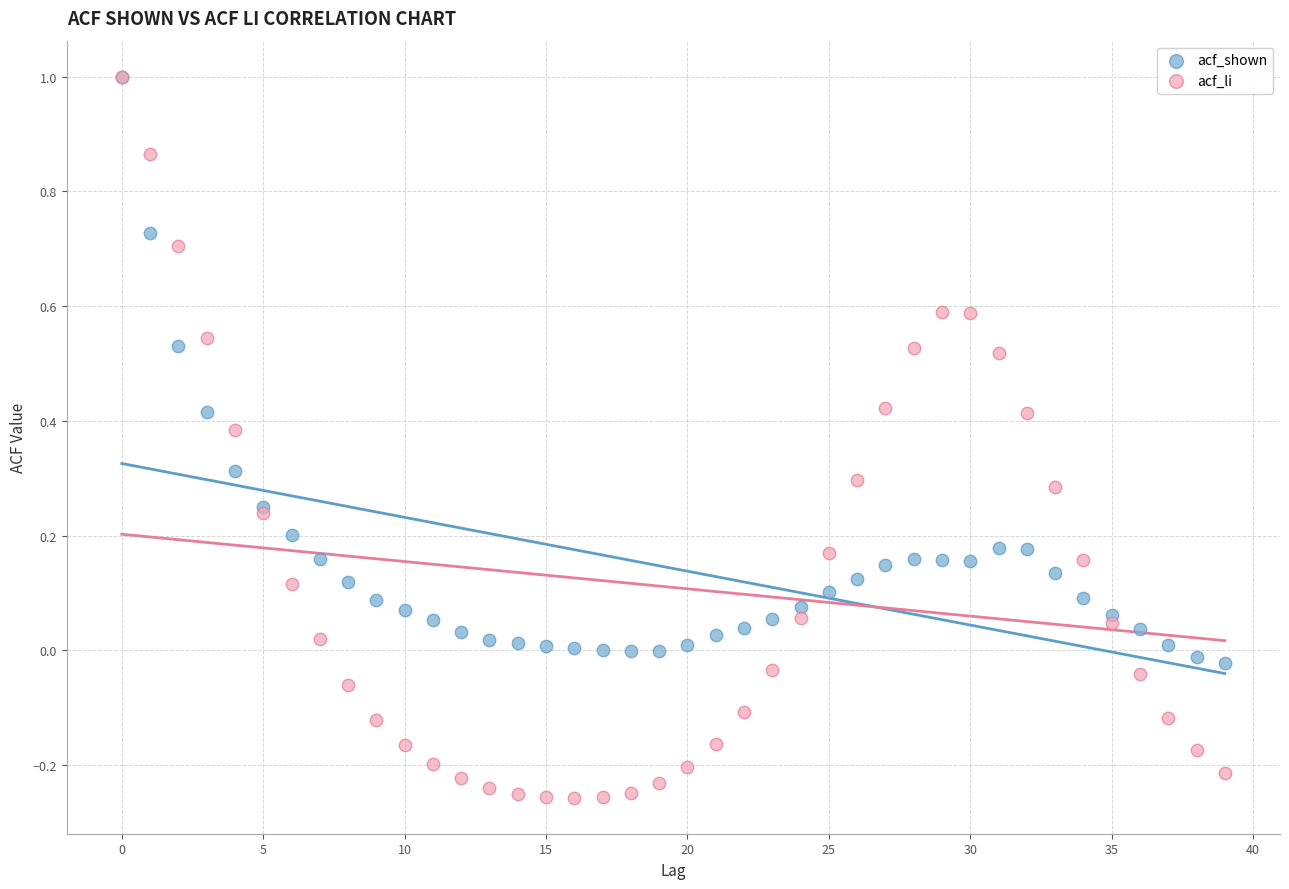

Which series has the largest Y range (max minus min)?

acf_li